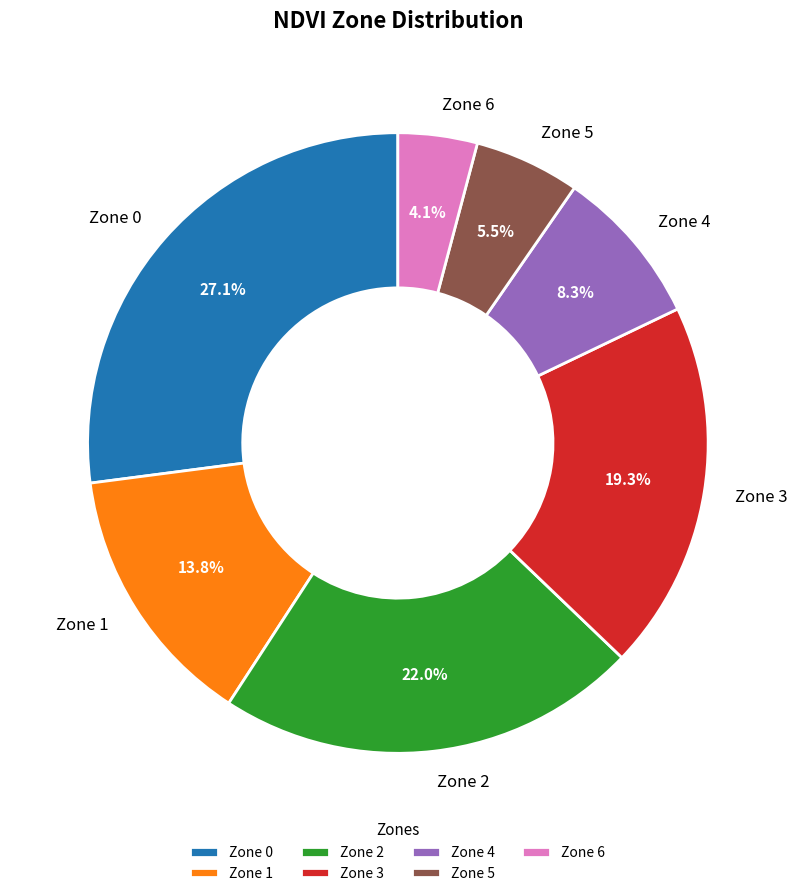

How many slices are in this pie chart?

7